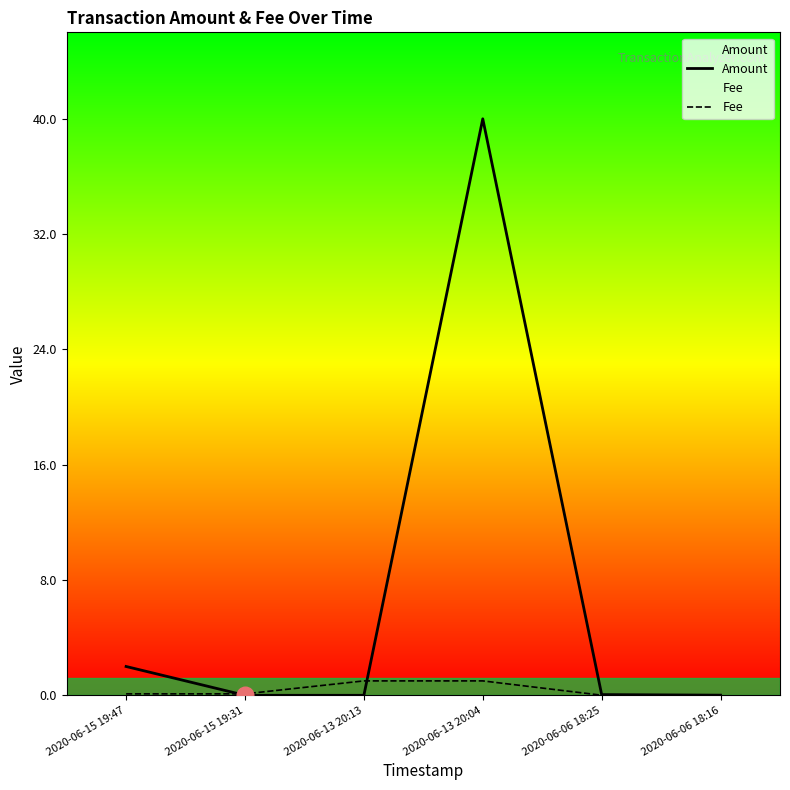

Which label corresponds to the smallest value in the chart?

2020-06-15 19:31